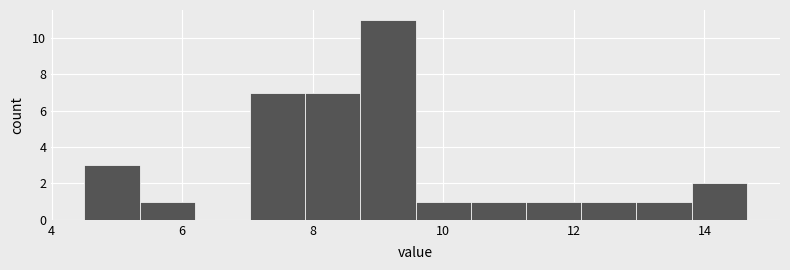

Reading left to right, transcribe this chart: for each bar, give the range it covers on the x-axis and its height. Neither the bar edges nor the heights are printed on the chart, so give them approximately, as read against the axes.

4.6 to 5.4: 3
5.4 to 6.2: 1
6.2 to 7.0: 0
7.0 to 7.8: 7
7.8 to 8.8: 7
8.8 to 9.6: 11
9.6 to 10.4: 1
10.4 to 11.2: 1
11.2 to 12.2: 1
12.2 to 13.0: 1
13.0 to 13.8: 1
13.8 to 14.6: 2